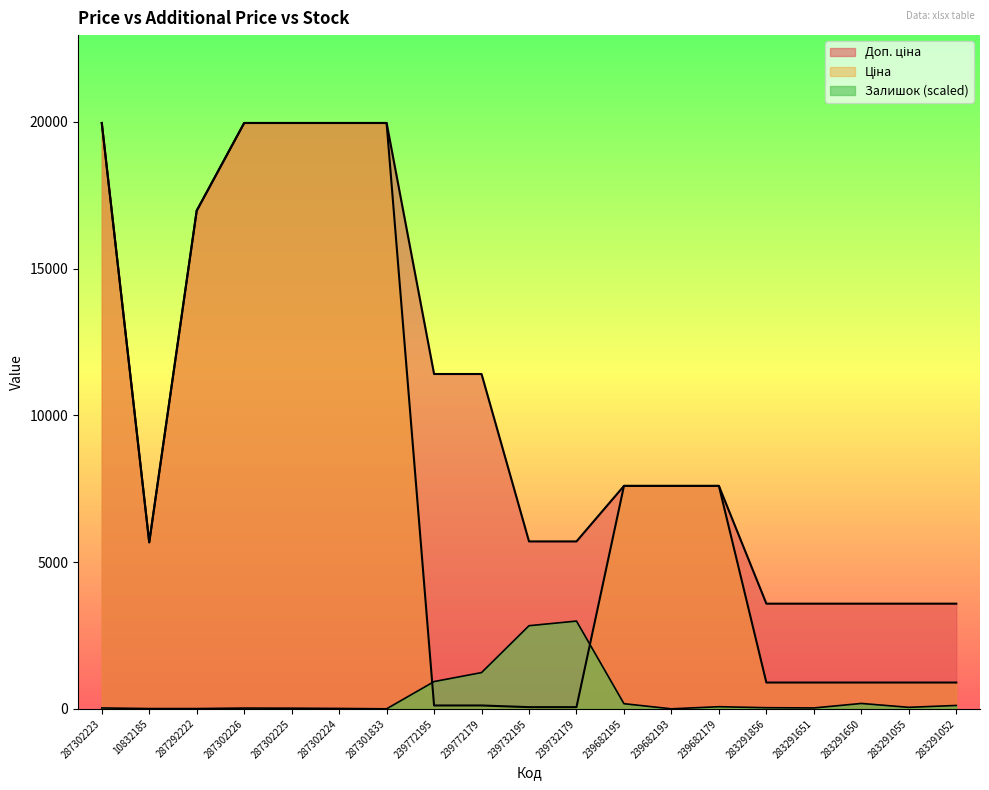

List the series in order of their overall mean, highest first.

Доп. ціна, Ціна, Залишок